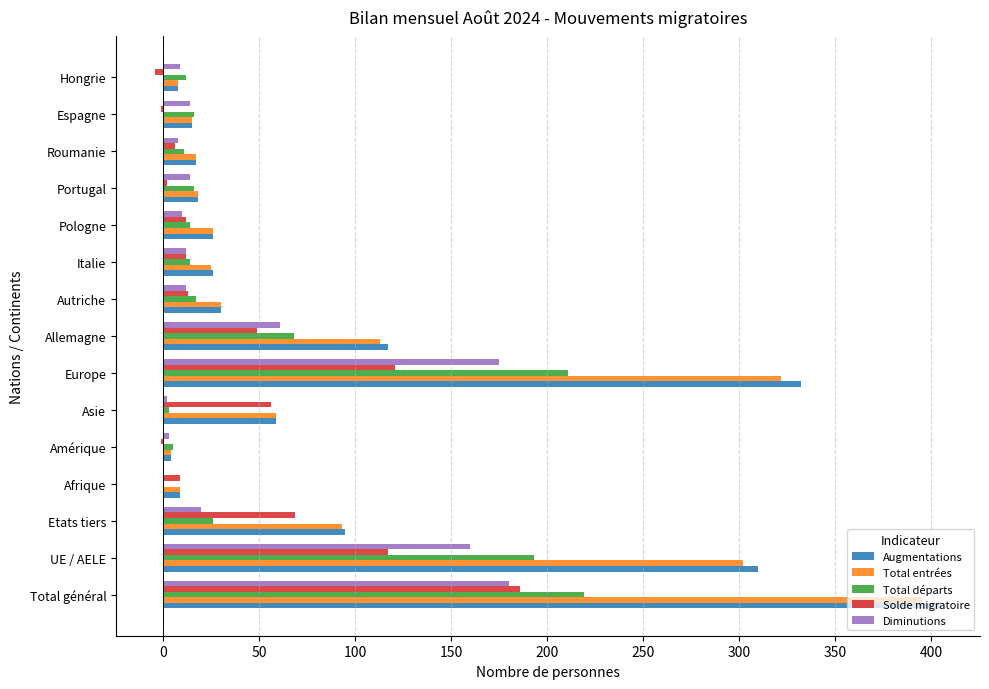

What is the sum of the Solde migratoire values at Etats tiers and Pologne?

81